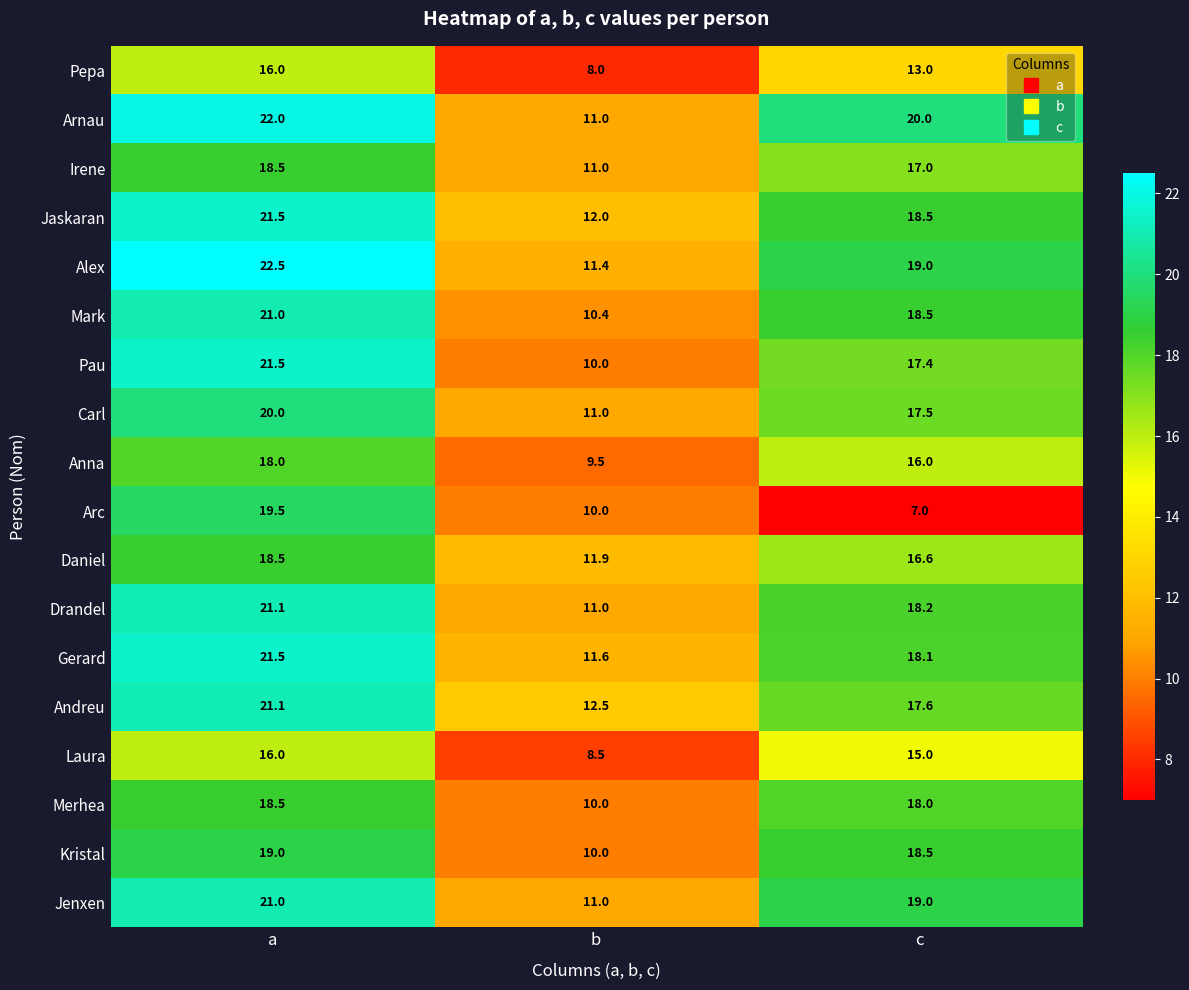

The value of Andreu at b is 17.7. True or false?

False